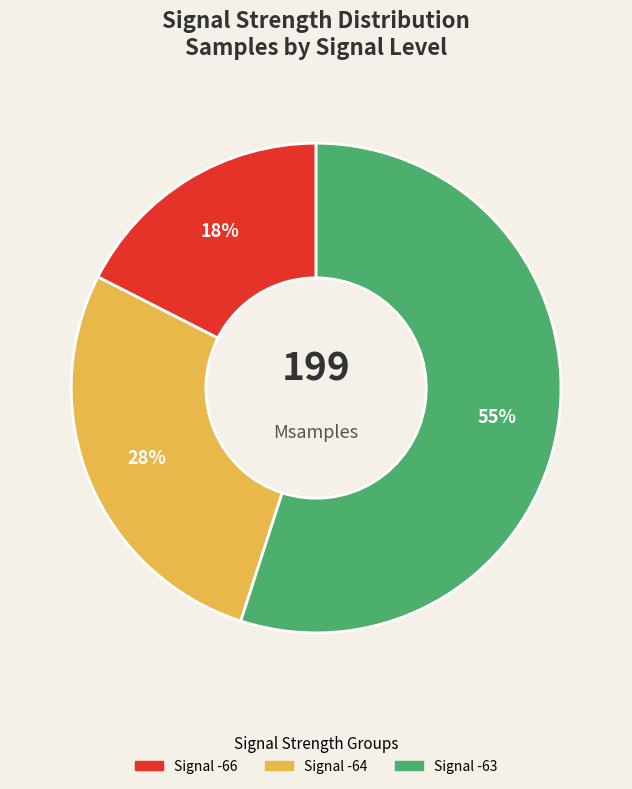

Does any single category account for the majority?

Yes